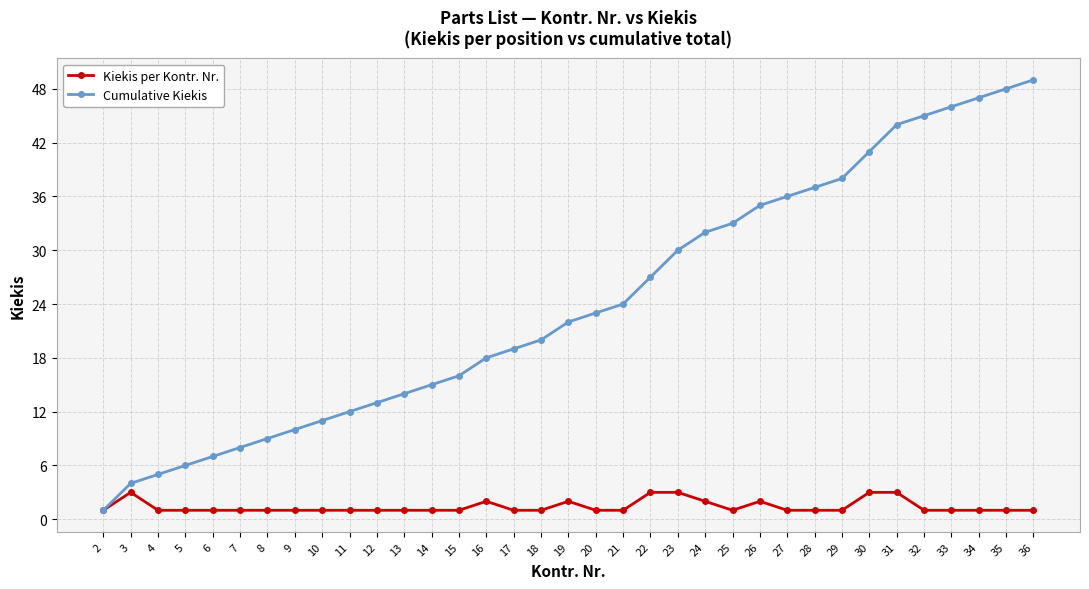

Reading left to right, list all the values displayed in this chart.

Kiekis per Kontr. Nr.: 2=1	3=3	4=1	5=1	6=1	7=1	8=1	9=1	10=1	11=1	12=1	13=1	14=1	15=1	16=2	17=1	18=1	19=2	20=1	21=1	22=3	23=3	24=2	25=1	26=2	27=1	28=1	29=1	30=3	31=3	32=1	33=1	34=1	35=1	36=1
Cumulative Kiekis: 2=1	3=4	4=5	5=6	6=7	7=8	8=9	9=10	10=11	11=12	12=13	13=14	14=15	15=16	16=18	17=19	18=20	19=22	20=23	21=24	22=27	23=30	24=32	25=33	26=35	27=36	28=37	29=38	30=41	31=44	32=45	33=46	34=47	35=48	36=49